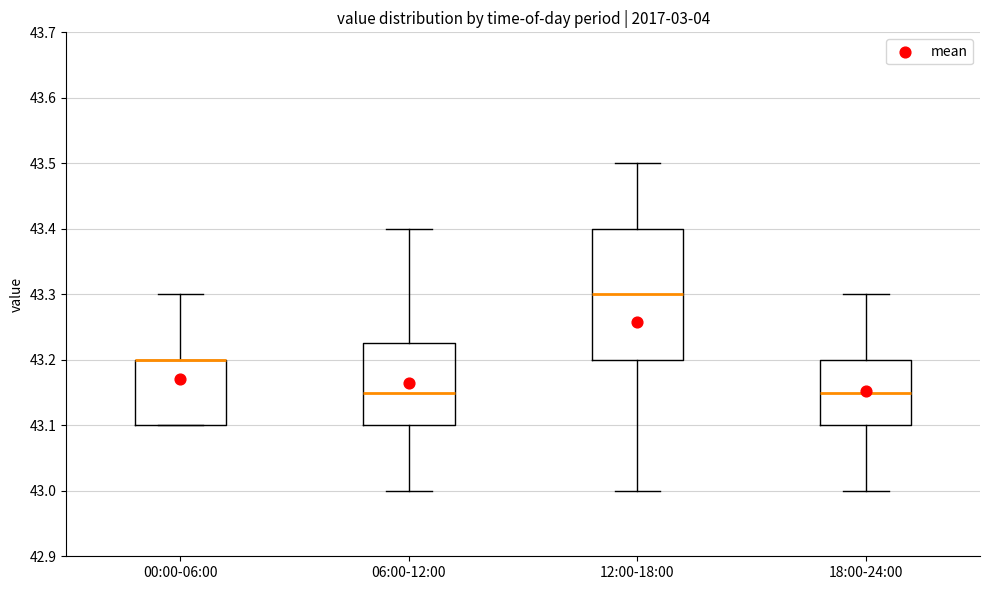

Reading left to right, read every box against the y-axis: the position of its median line, the range the box covers, and the ends of its whiskers. The values are not printed on the chart, so give them approximately, as read against the axis.

00:00-06:00: median 43.20 (drawn on the box's upper edge), box 43.10 to 43.20, whiskers 43.10 to 43.30
06:00-12:00: median 43.15, box 43.10 to 43.23, whiskers 43.00 to 43.40
12:00-18:00: median 43.30, box 43.20 to 43.40, whiskers 43.00 to 43.50
18:00-24:00: median 43.15, box 43.10 to 43.20, whiskers 43.00 to 43.30